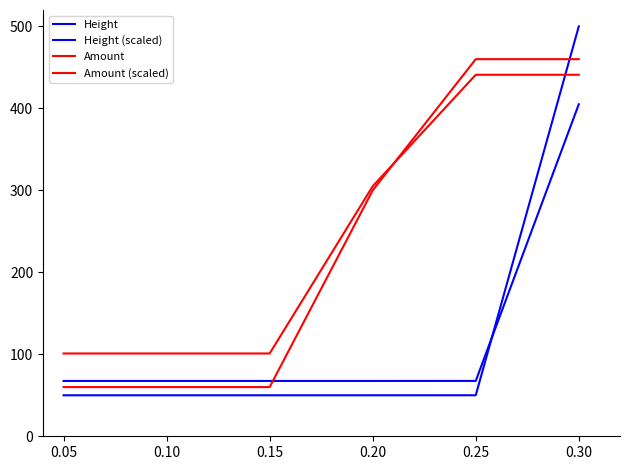

Is this an area chart (filled region under the line)?

No